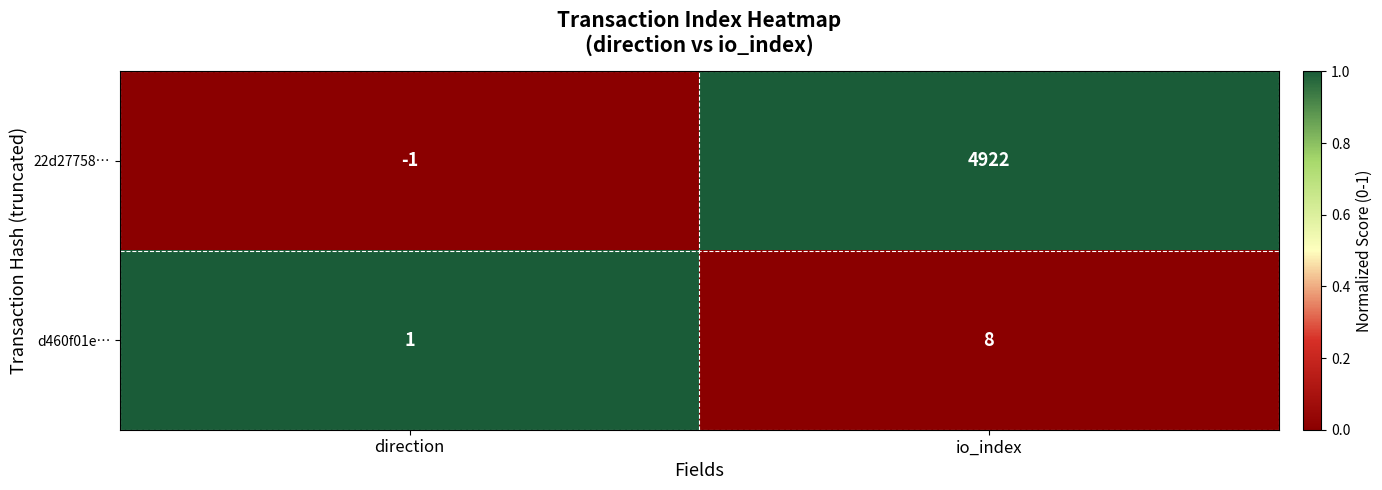

At which label is d460f01e… closest to 4?

direction